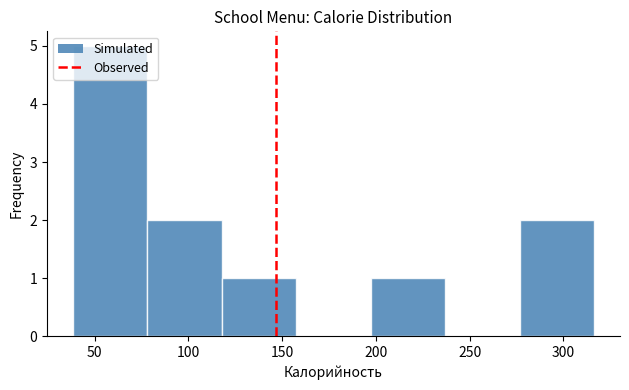

How tall is the bar that spans 80 to 120 on the x-axis? Neither the bar edges nor the heights are printed on the chart, so give them approximately, as read against the axes.

2